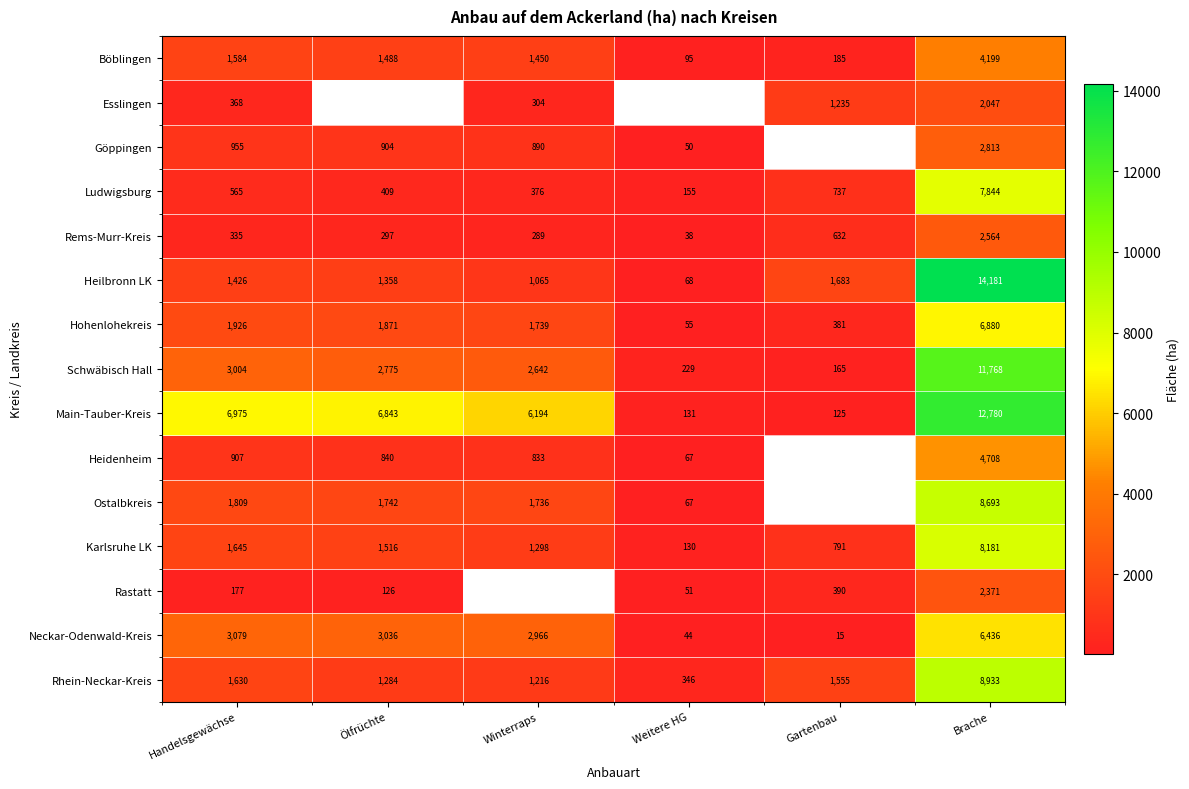

What is the greatest value displayed?

14181.0